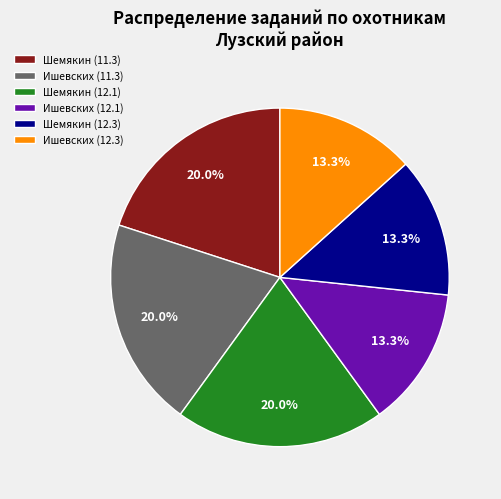

Is the sum of Ишевских (12.3) and Шемякин (12.3) greater than half?

No